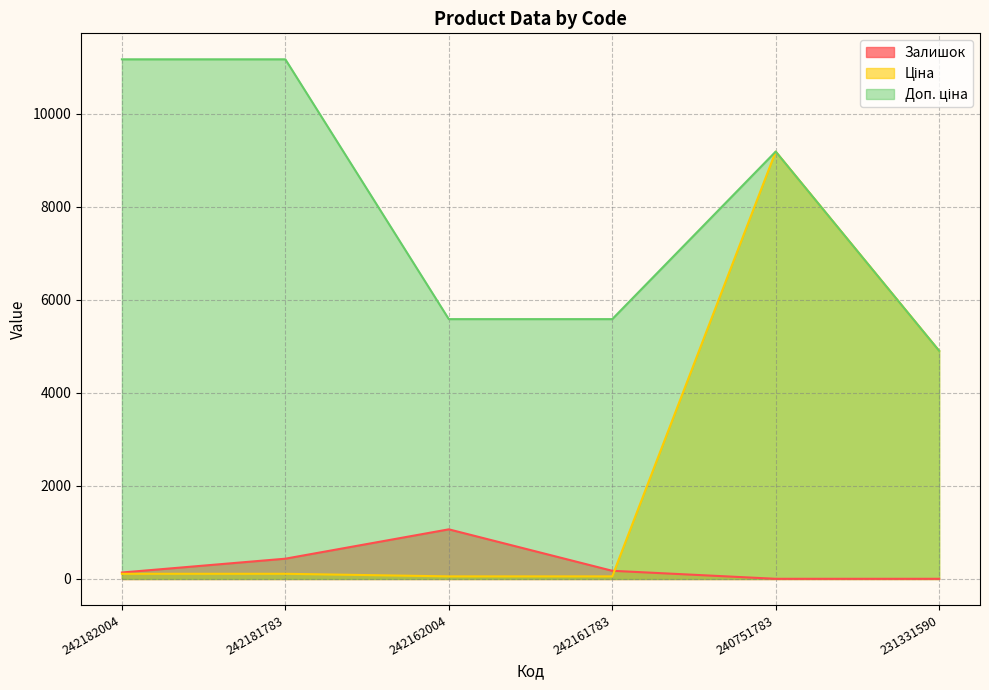

Is the value of Доп. ціна at 242162004 greater than the value of Залишок at 240751783?

Yes